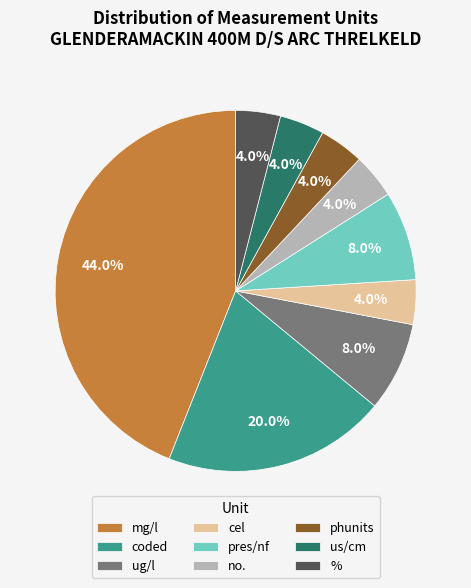

Does mg/l represent more than half of the total?

No